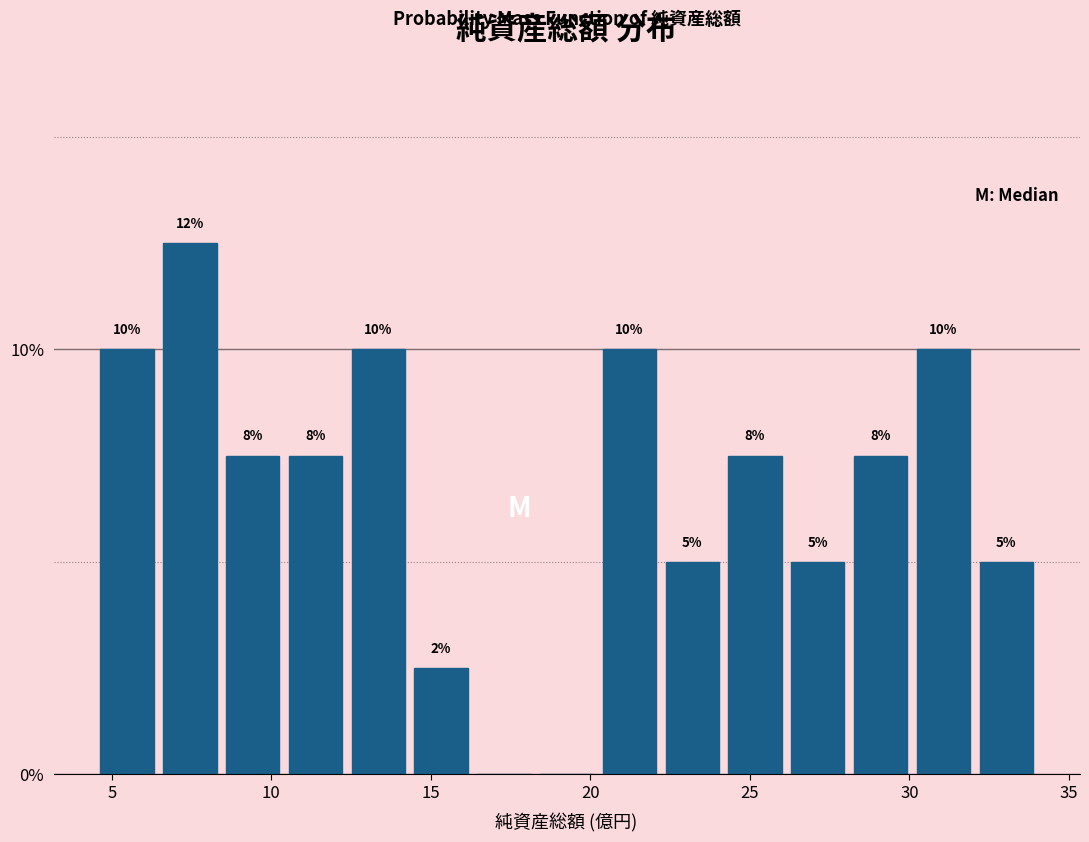

Around what value on the x-axis is the tallest bar? Give the approximate position of its centre, as read against the axis.

7.5